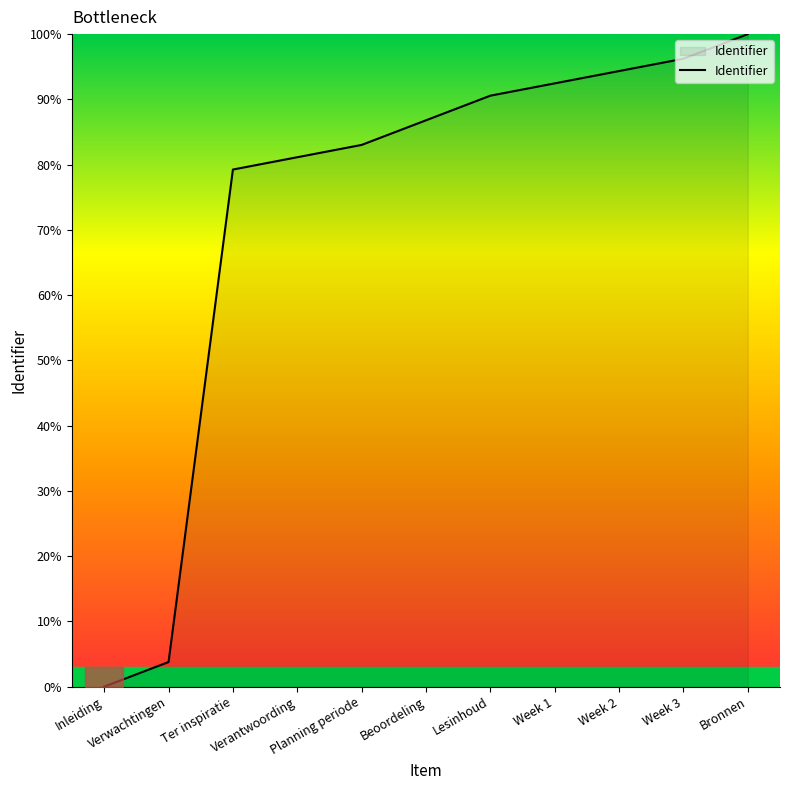

The chart shows a value of 96.2 at Week 3. True or false?

True